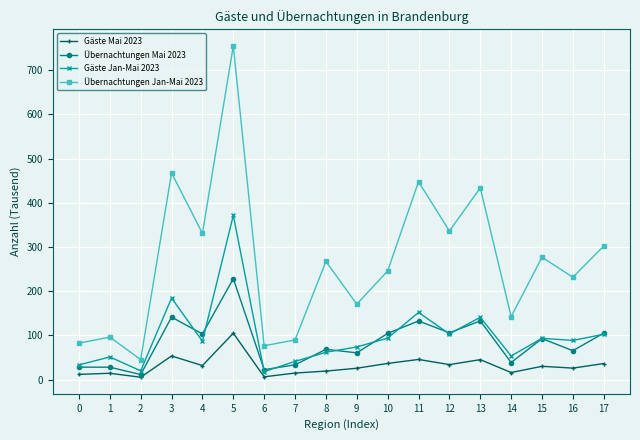

What is the approximate value of Gäste Mai 2023 at 0?

11.9